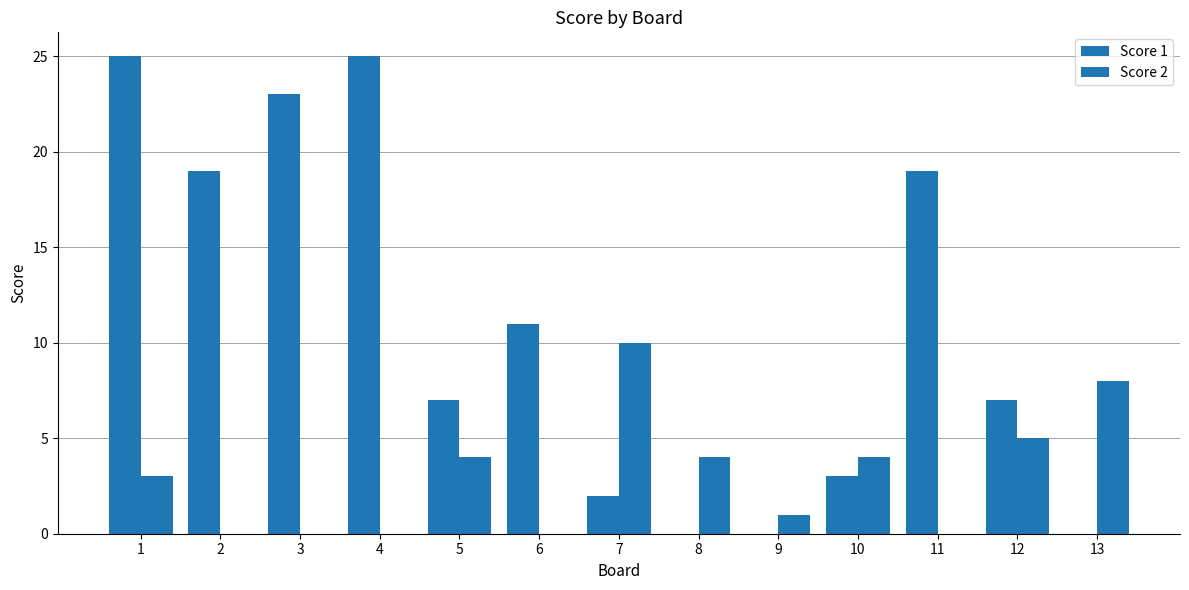

What is the difference between the second highest and minimum values in the Score 2 series?

8